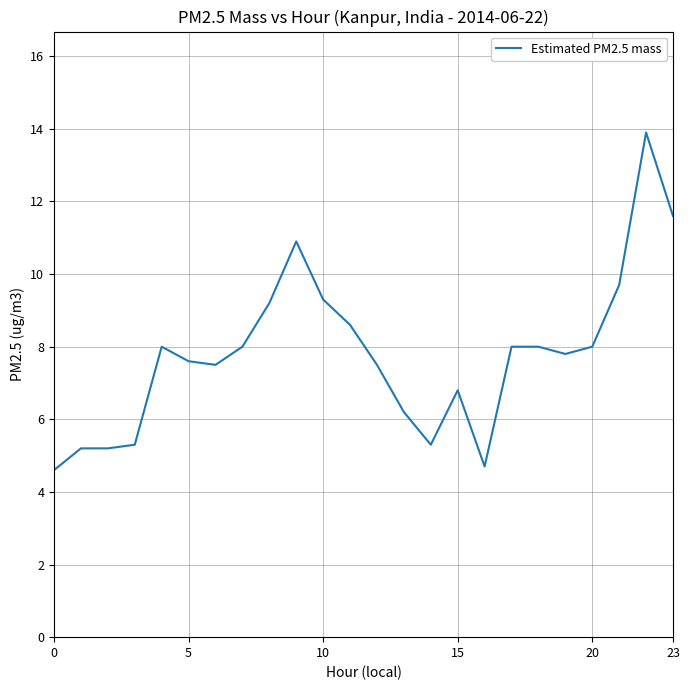

What is the difference between the maximum and minimum values?

9.3